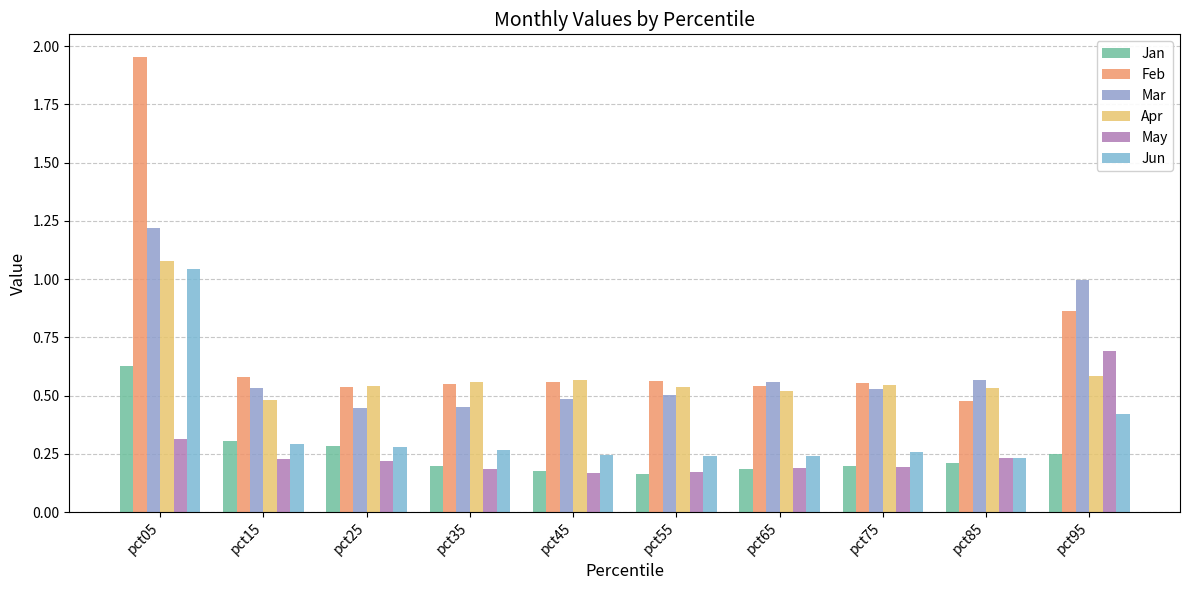

At which category is the sum across all series the highest?

pct05